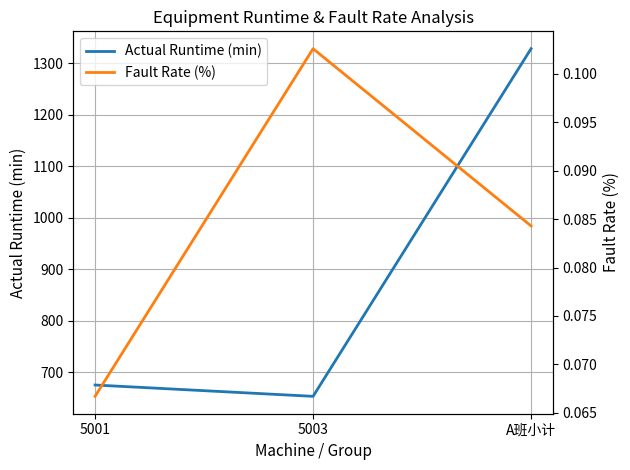

How many lines are shown in the chart?

2